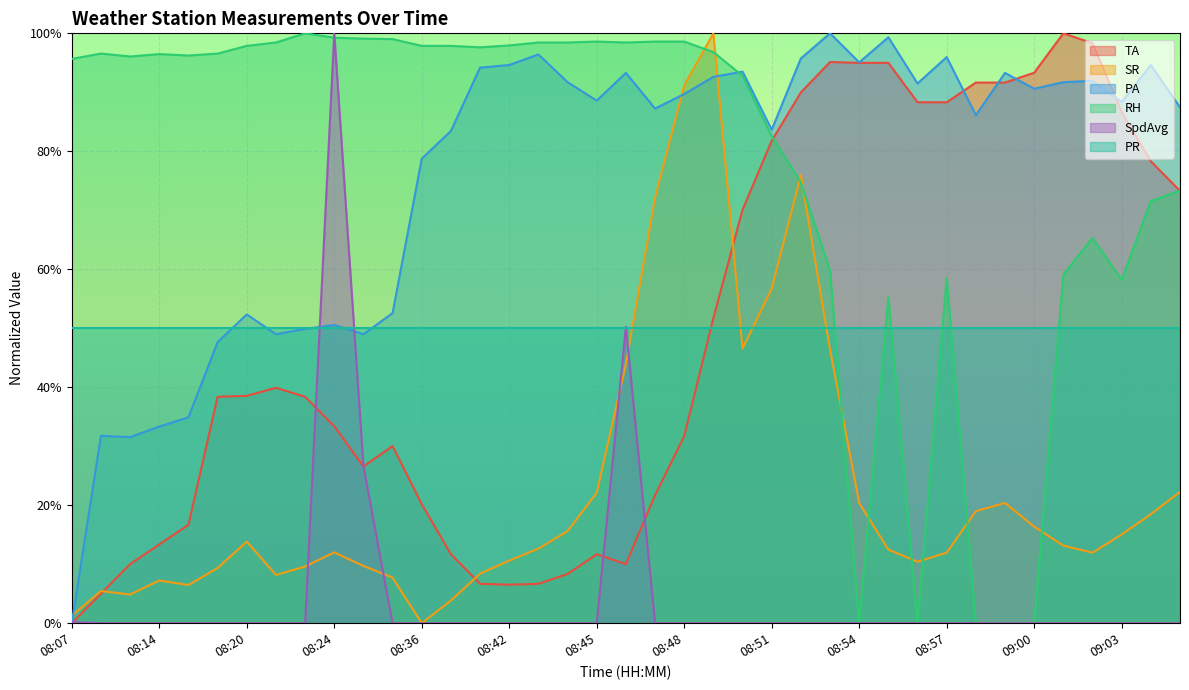

What position from the right is 08:59?

7